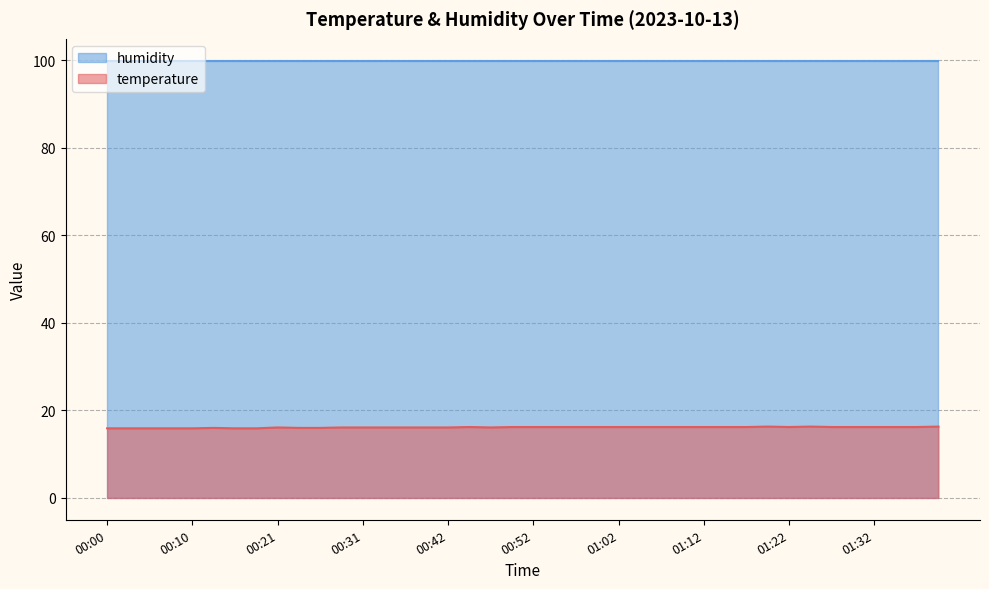

List the series in order of their overall mean, lowest first.

temperature, humidity